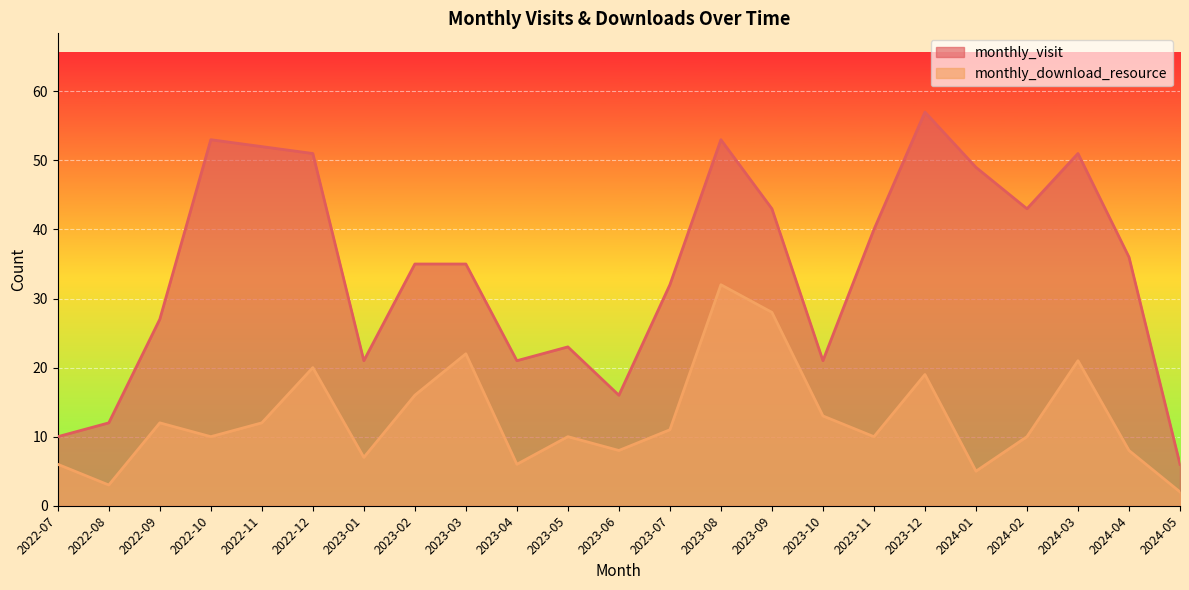

True or false: monthly_download_resource and monthly_visit intersect in this chart.

False